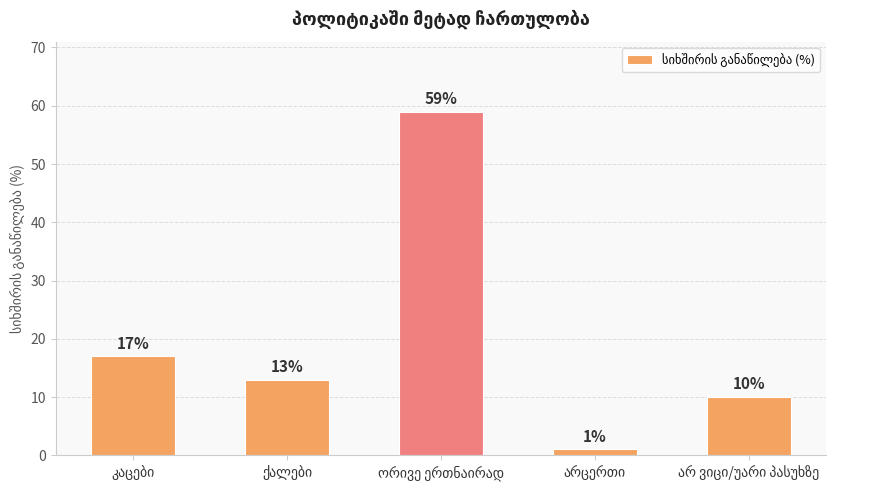

What is the sum of all values?

100